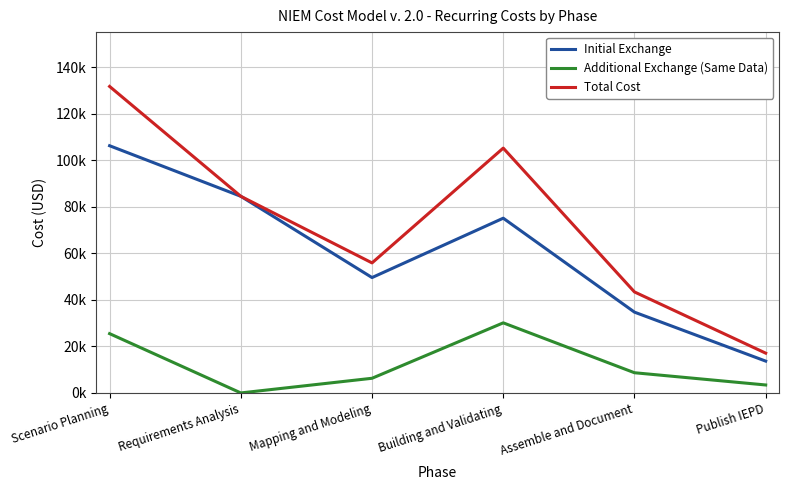

True or false: Initial Exchange and Additional Exchange (Same Data) intersect in this chart.

False